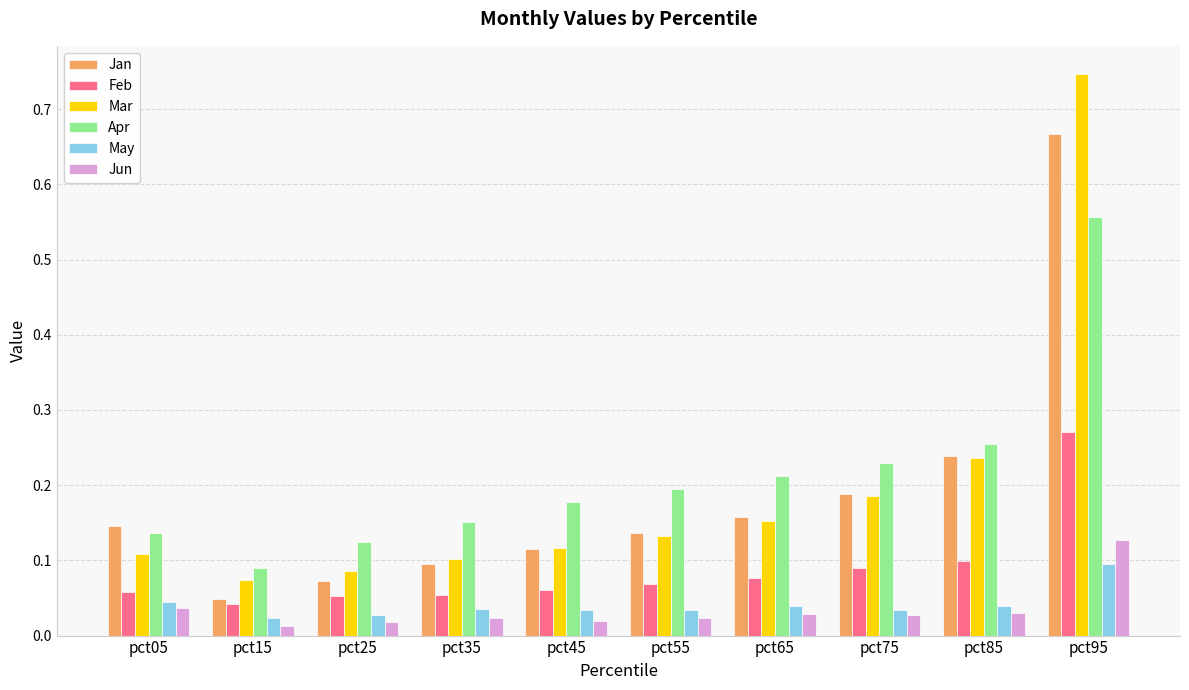

How many data points does each series have?

10